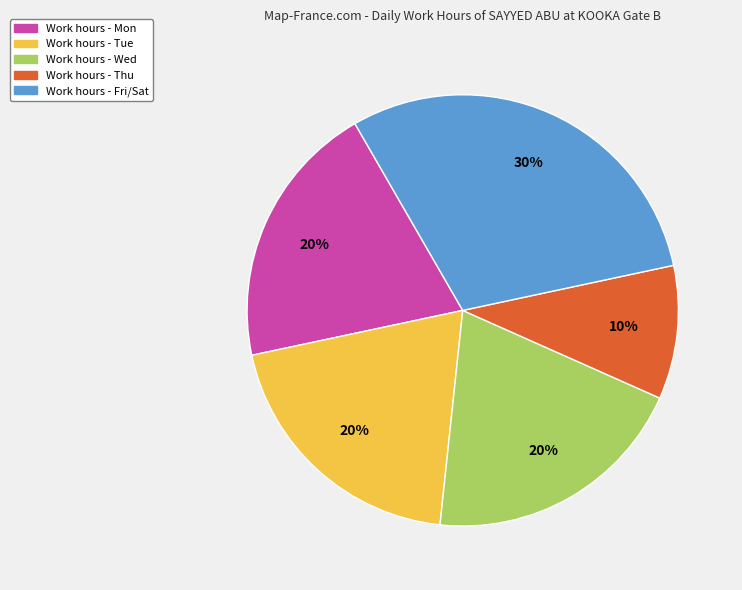

To the nearest percent, what is the average slice percentage?

20%